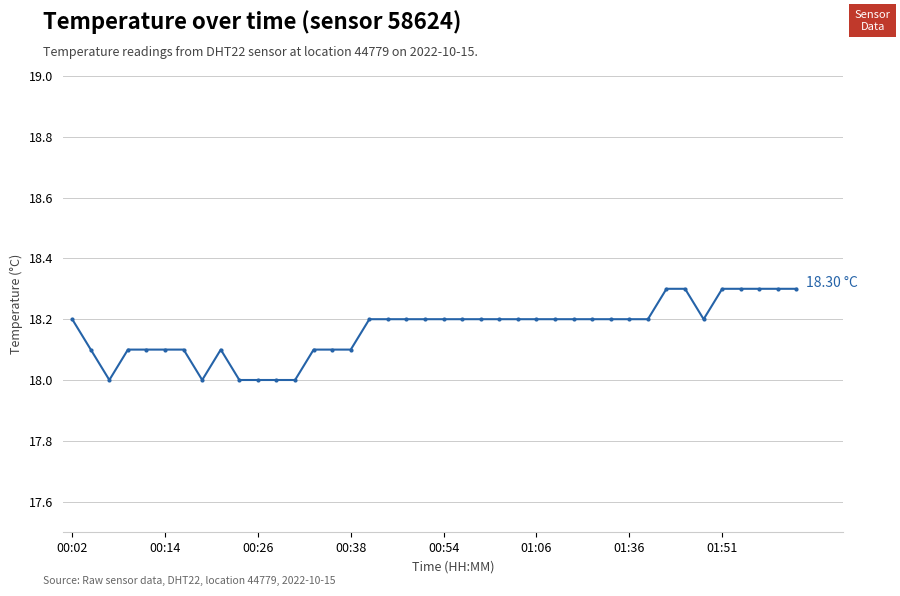

What is the greatest value displayed?

18.3